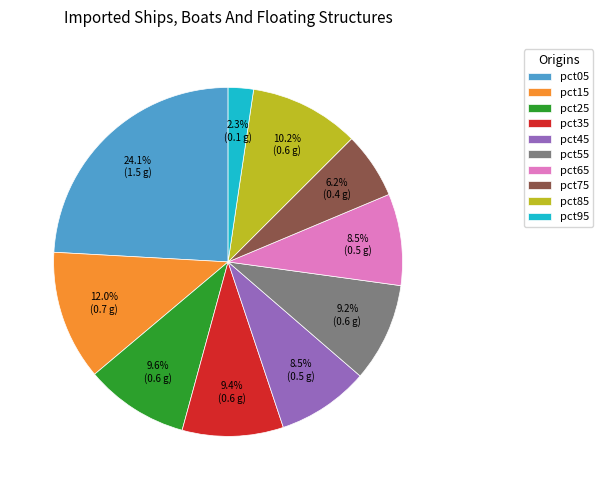

Does pct95 account for over 50% of the chart?

No